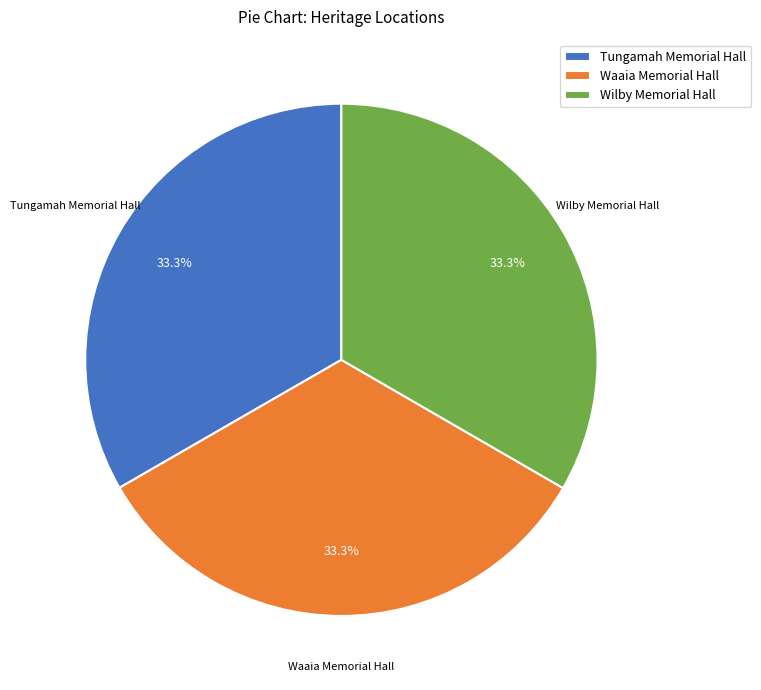

Does Wilby Memorial Hall represent more than half of the total?

No